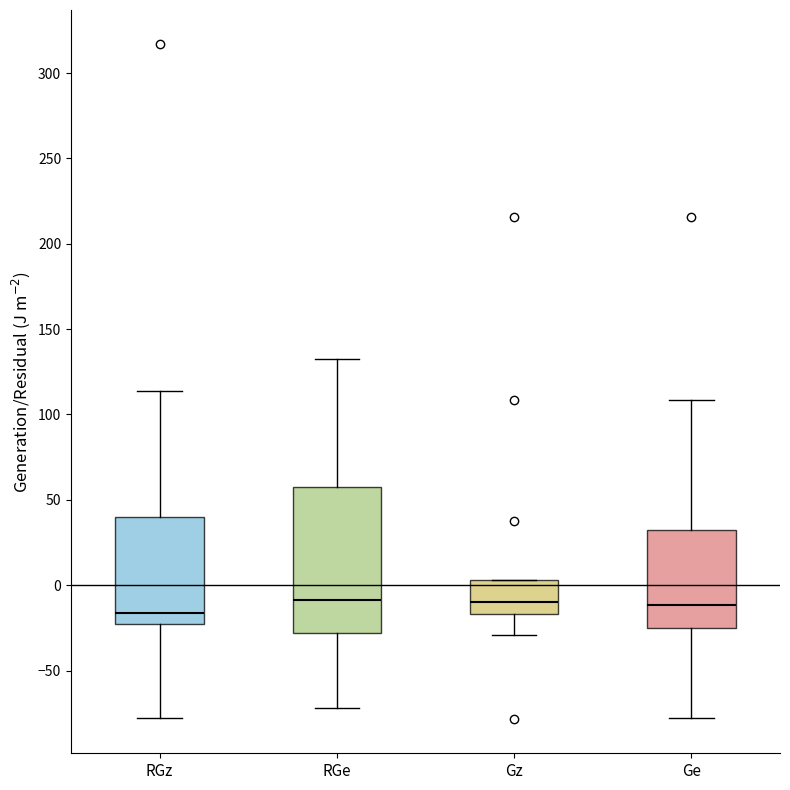

Reading left to right, transcribe this box plot: for each box, give where its median line is, the range the box spans, and where its two whiskers end, as read against the y-axis. The values are not printed on the chart, so give them approximately, as read against the axis.

RGz: median -15, box -25 to 40, whiskers -80 to 115
RGe: median -10, box -30 to 60, whiskers -70 to 130
Gz: median -10, box -15 to 5, whiskers -30 to 5
Ge: median -10, box -25 to 30, whiskers -80 to 110